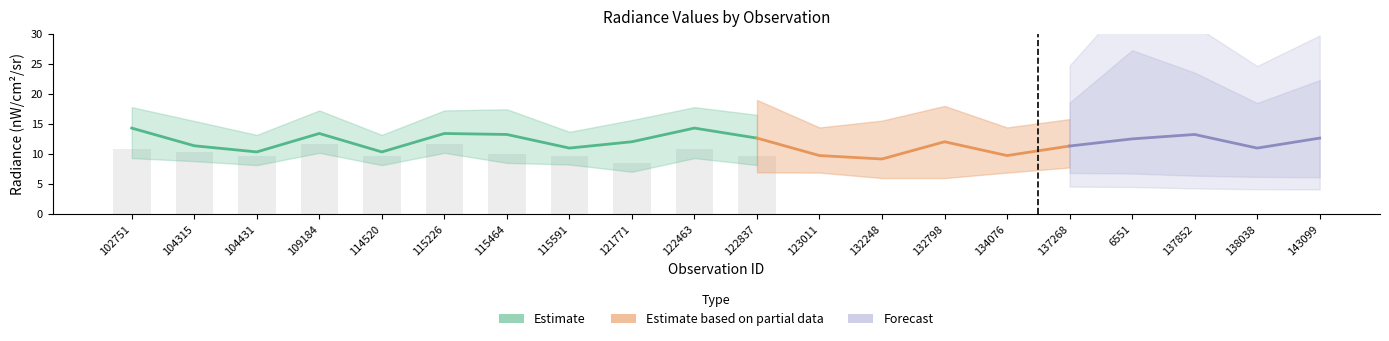

Is it true that dnbrad equals 10.3 at 104431?

False